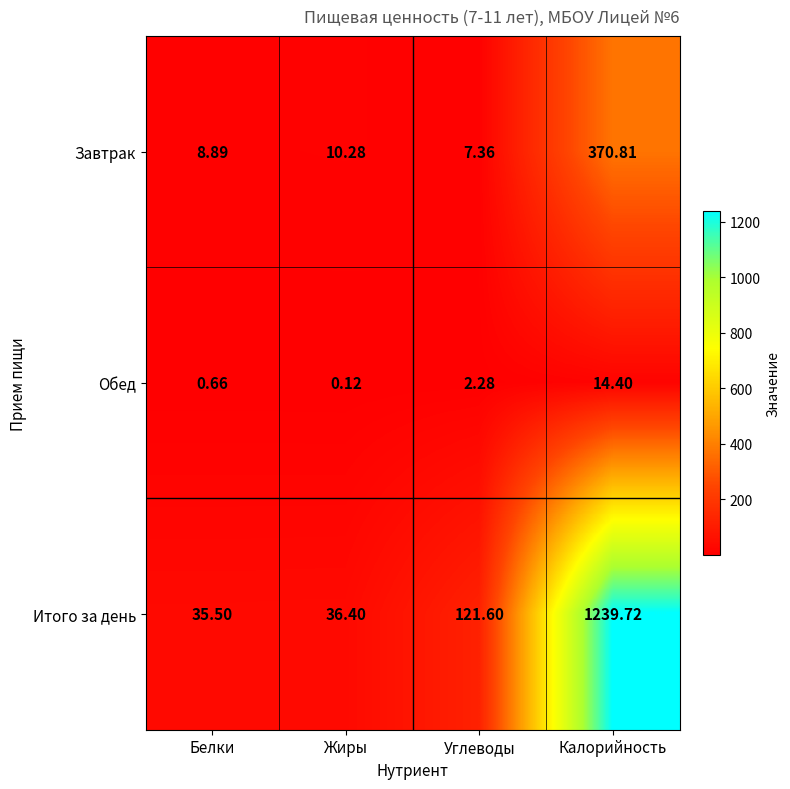

Which series has the widest spread of values?

Итого за день